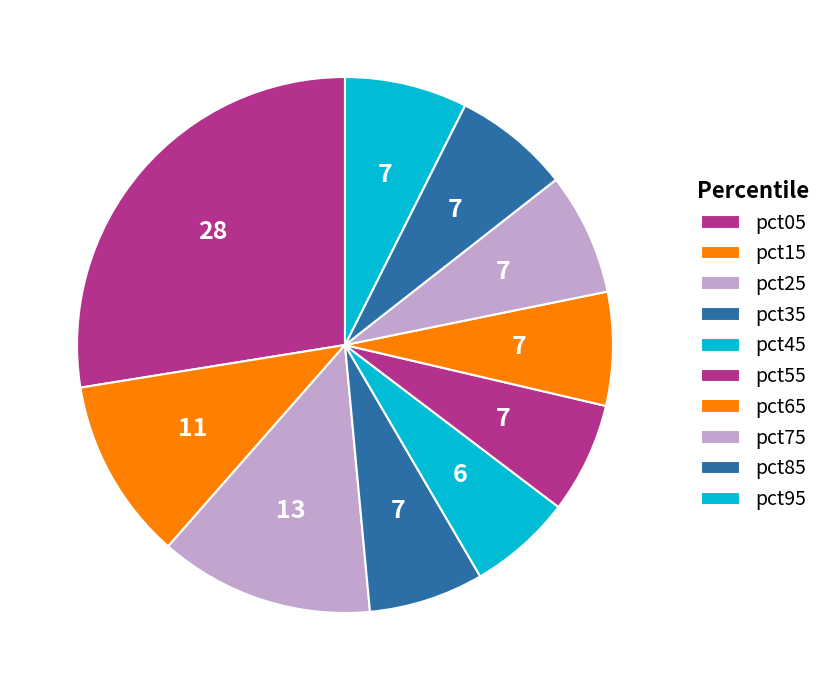

How many slices are in this pie chart?

10